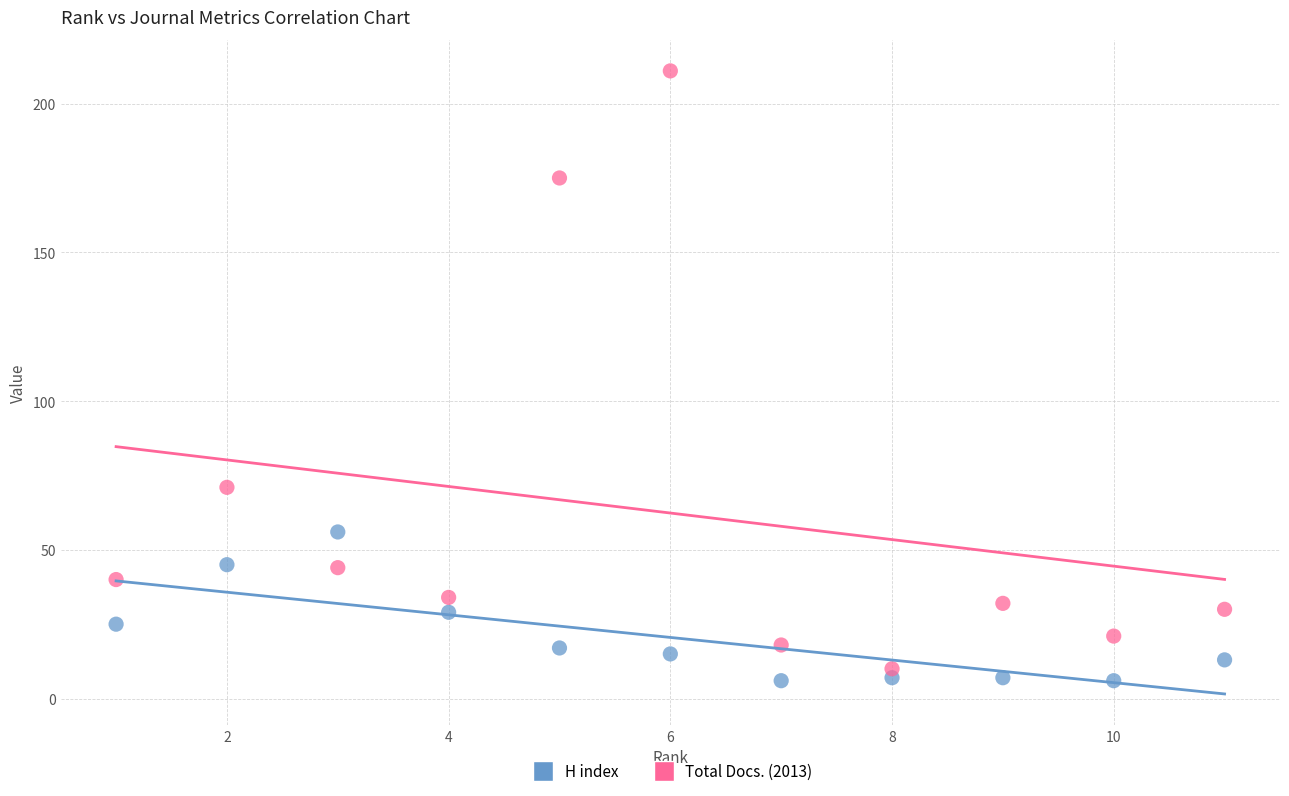

Which series reaches the minimum Y coordinate?

H index